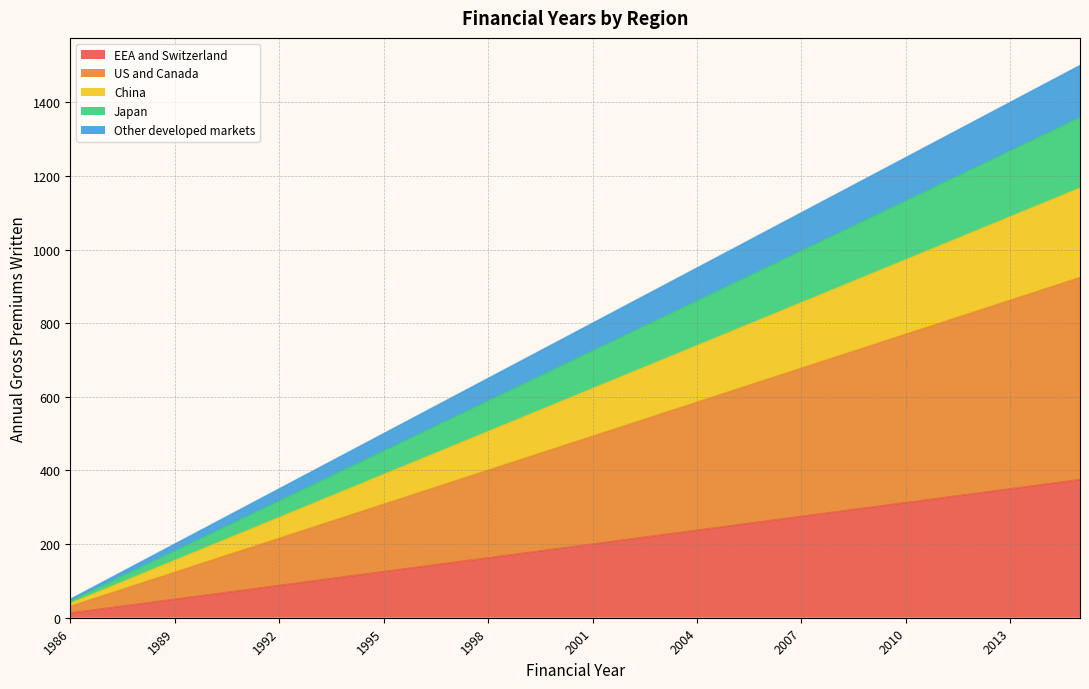

What is the difference between the highest and lowest values at 1996?

412.5